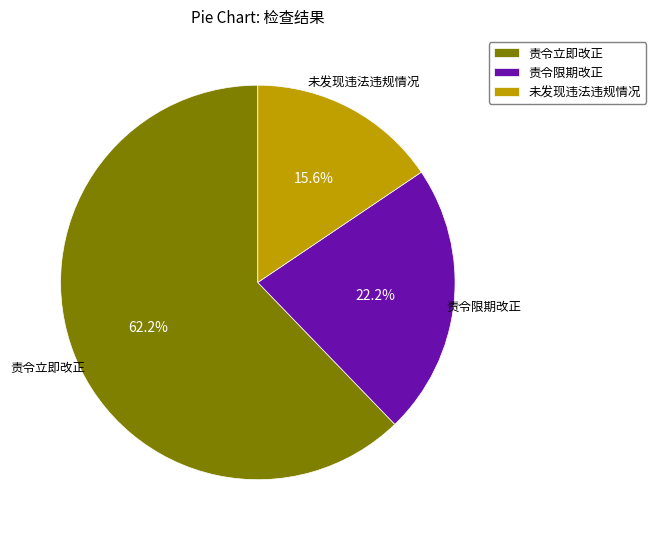

To the nearest percent, what is the average slice percentage?

33%